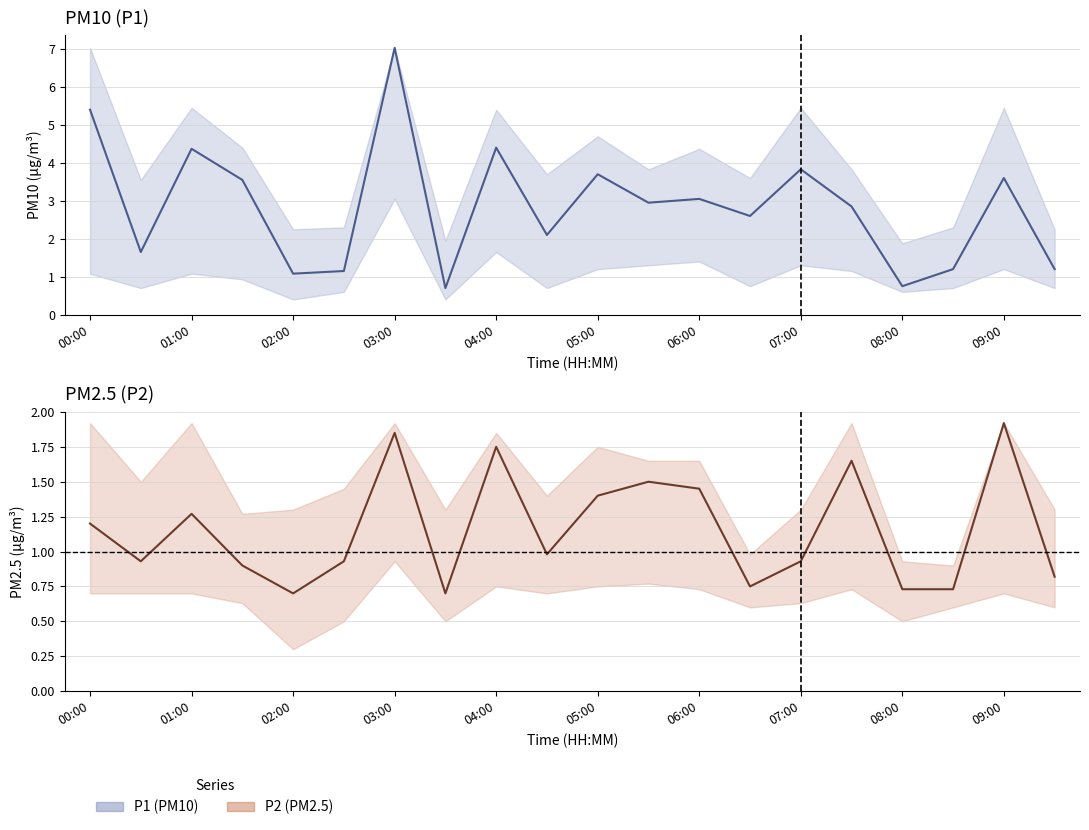

Is this an area chart (filled region under the line)?

No